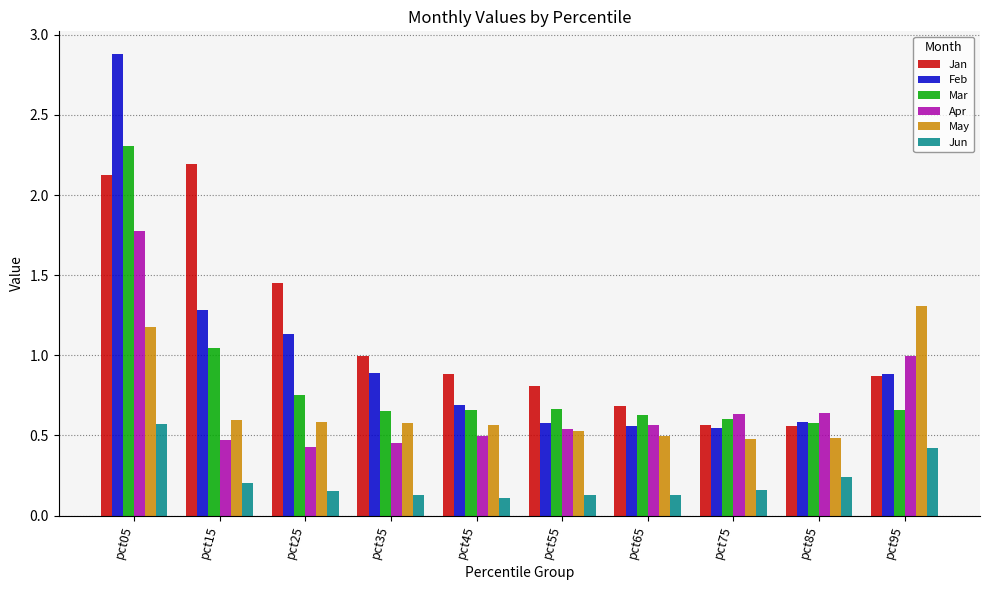

What are all the series names shown in the legend?

Jan, Feb, Mar, Apr, May, Jun